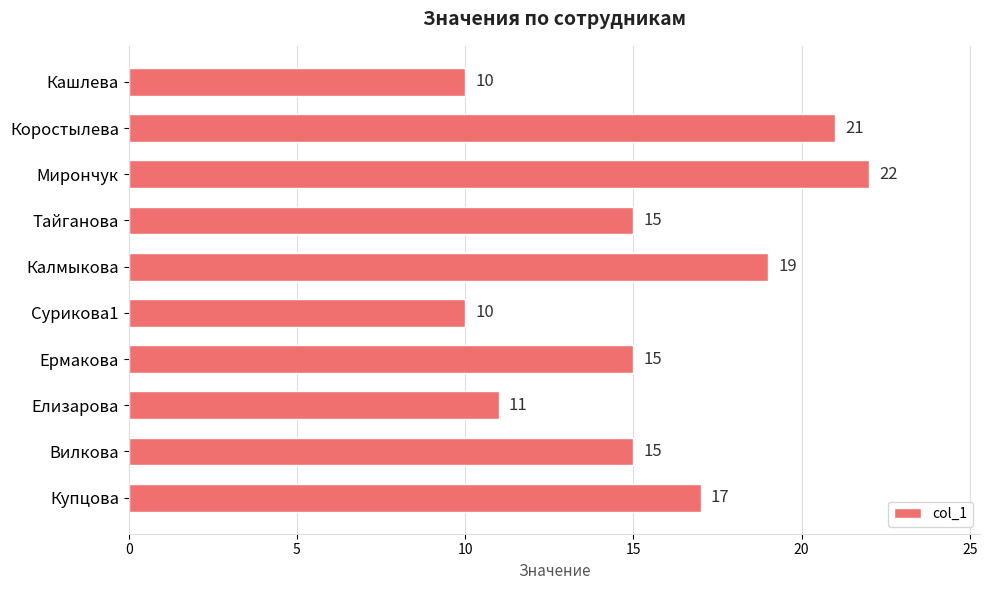

What is the average value?

16